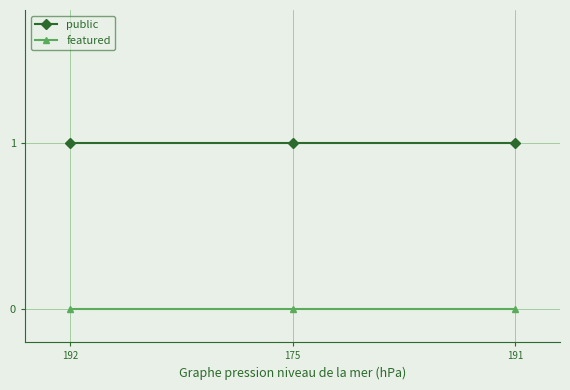

The value of public at 175 is 1. True or false?

True